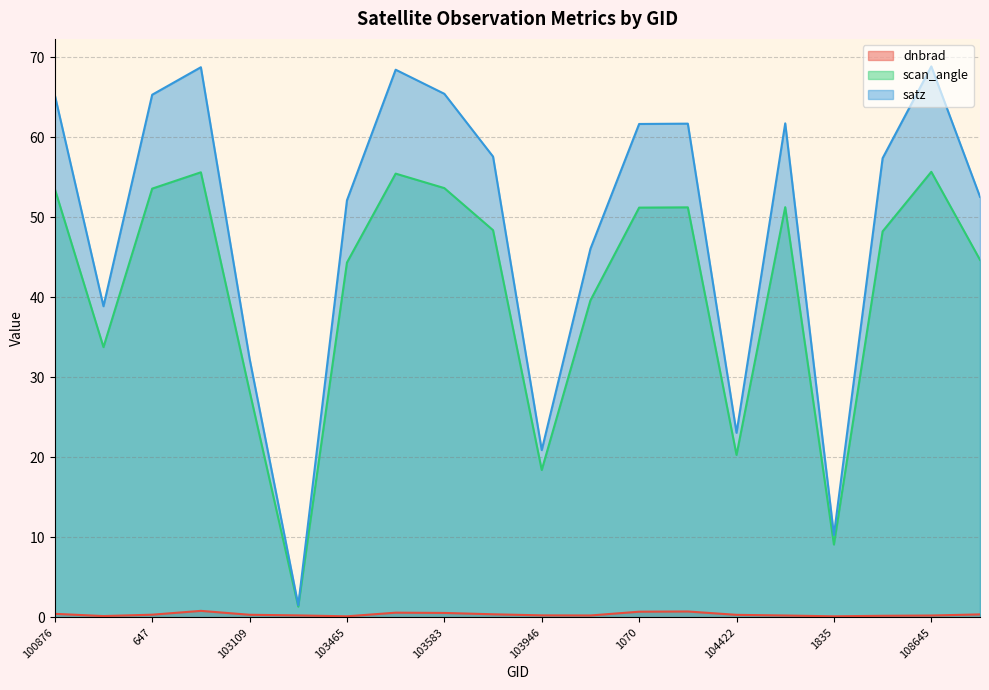

What is the spread (max minus min) of values at 103227?

1.3